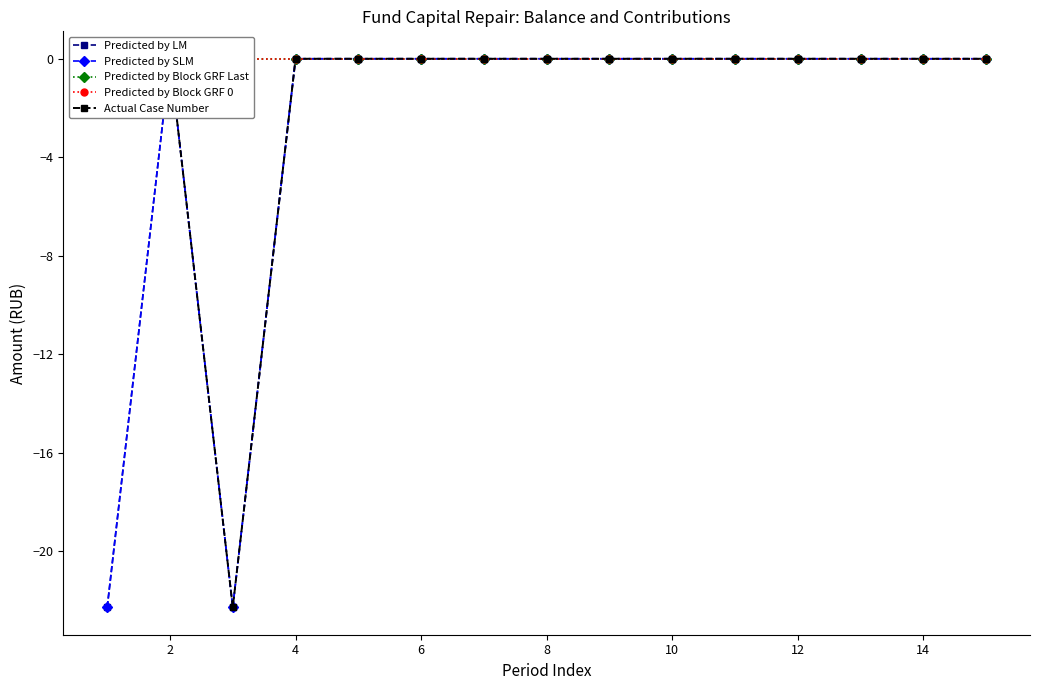

Between 2 and 14, which series saw the biggest shift?

Predicted by LM